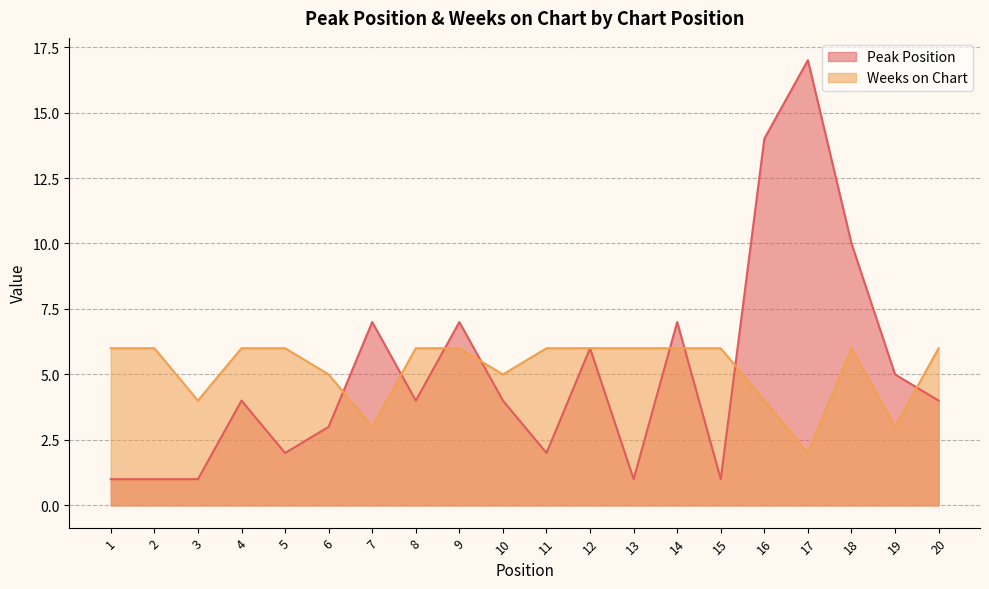

Which category has the highest value across all series?

17